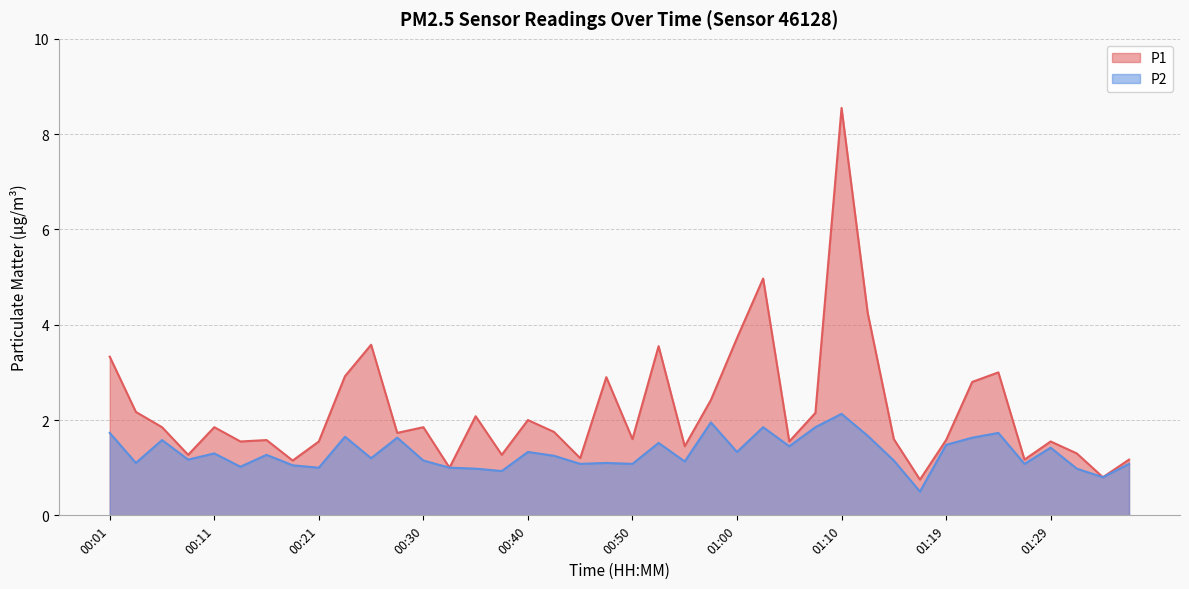

Reading right to left, what are all the values shown in this chart?

P1: 1.2	0.8	1.3	1.6	1.2	3.0	2.8	1.6	0.8	1.6	4.2	8.6	2.1	1.6	5.0	3.7	2.4	1.4	3.5	1.6	2.9	1.2	1.8	2.0	1.3	2.1	1.0	1.9	1.7	3.6	2.9	1.6	1.1	1.6	1.6	1.9	1.3	1.9	2.2	3.3
P2: 1.1	0.8	1.0	1.4	1.1	1.7	1.6	1.5	0.5	1.1	1.7	2.1	1.9	1.4	1.9	1.3	1.9	1.1	1.5	1.1	1.1	1.1	1.2	1.3	0.9	1.0	1.0	1.1	1.6	1.2	1.6	1.0	1.1	1.3	1.0	1.3	1.2	1.6	1.1	1.7